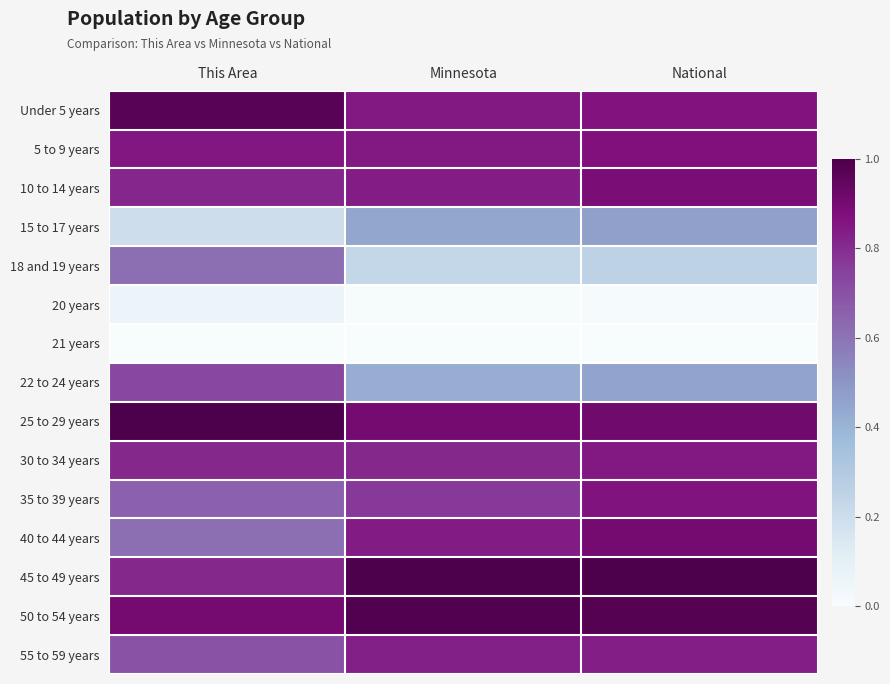

What is the maximum value shown in the chart?

1.0